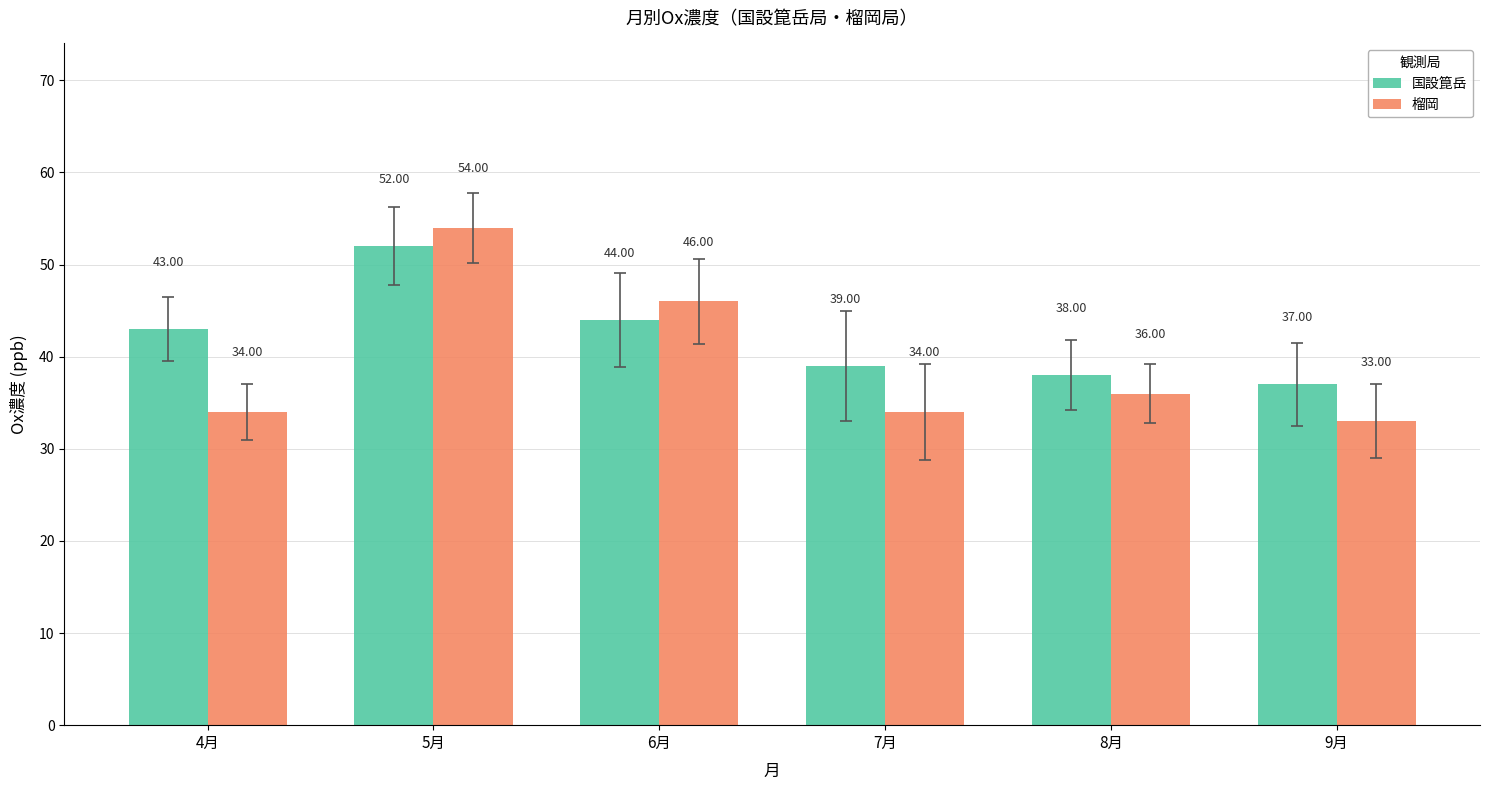

How many data points does each series have?

6